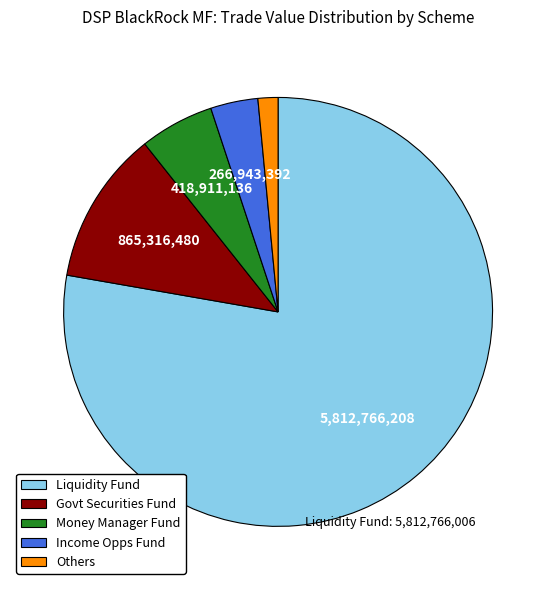

Is there a majority slice in this chart?

Yes